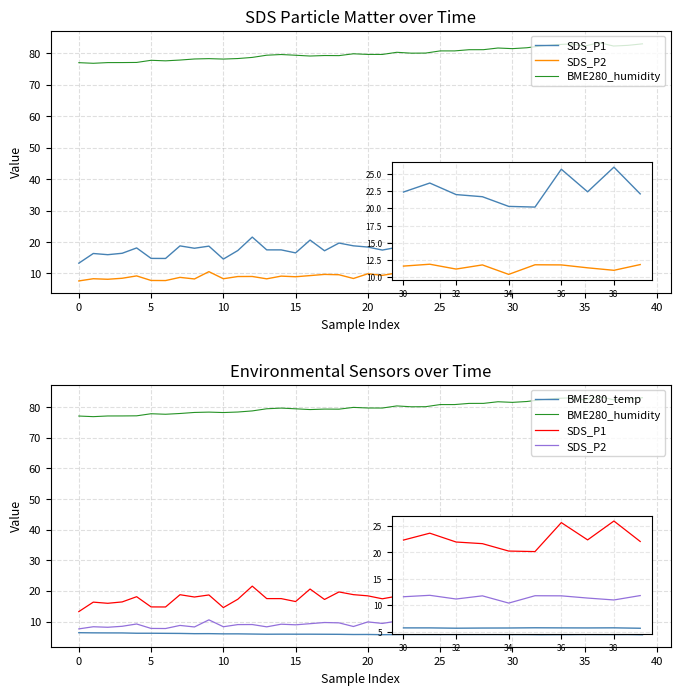

Reading left to right, extract all data points from this chart.

SDS_P1: 13.2	16.3	15.9	16.4	18.1	14.8	14.8	18.8	18.0	18.7	14.6	17.3	21.6	17.5	17.5	16.5	20.6	17.2	19.6	18.8	18.4	17.4	18.3	16.3	24.2	19.3	20.9	17.9	21.8	23.6	22.4	23.6	22.0	21.7	20.3	20.2	25.6	22.4	25.9	22.1
SDS_P2: 7.6	8.3	8.1	8.4	9.2	7.8	7.7	8.7	8.2	10.6	8.3	9.0	9.0	8.3	9.1	8.9	9.3	9.7	9.6	8.4	9.9	9.4	10.1	8.8	11.7	10.7	10.3	9.6	11.1	12.2	11.6	11.9	11.2	11.8	10.4	11.8	11.8	11.4	11.0	11.8
BME280_humidity: 77.0	76.8	77.1	77.1	77.1	77.8	77.6	77.9	78.2	78.3	78.2	78.3	78.7	79.4	79.6	79.4	79.2	79.3	79.3	79.9	79.7	79.7	80.3	80.1	80.1	80.8	80.8	81.2	81.2	81.7	81.5	81.8	82.4	82.8	83.0	82.3	83.4	82.3	82.5	83.0
BME280_temp: 6.4	6.3	6.3	6.3	6.2	6.2	6.2	6.1	6.0	6.0	6.0	6.0	5.9	5.9	5.9	5.9	5.9	5.8	5.8	5.8	5.8	5.7	5.7	5.8	5.8	5.8	5.8	5.8	5.8	5.8	5.7	5.7	5.7	5.7	5.7	5.8	5.7	5.7	5.8	5.7